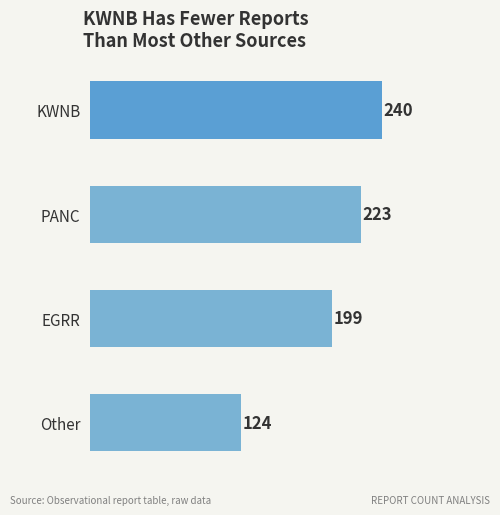

How many categories are shown in the chart?

4